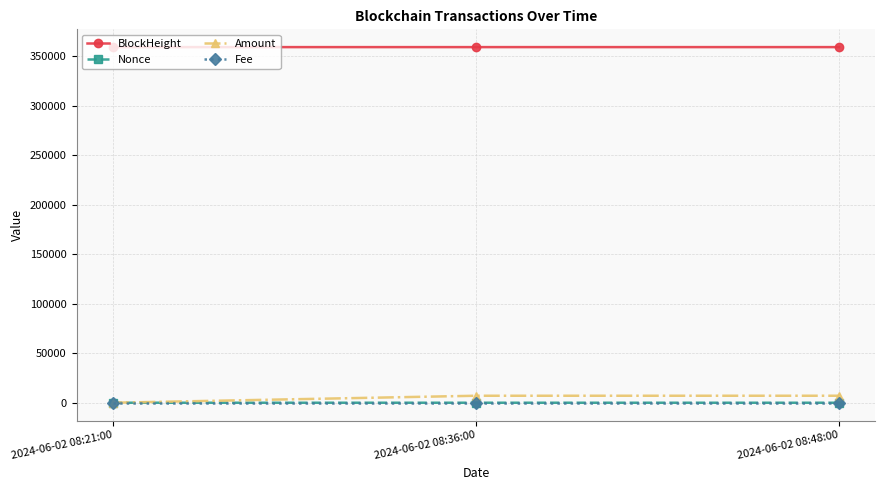

What position from the left is 2024-06-02 08:48:00?

3